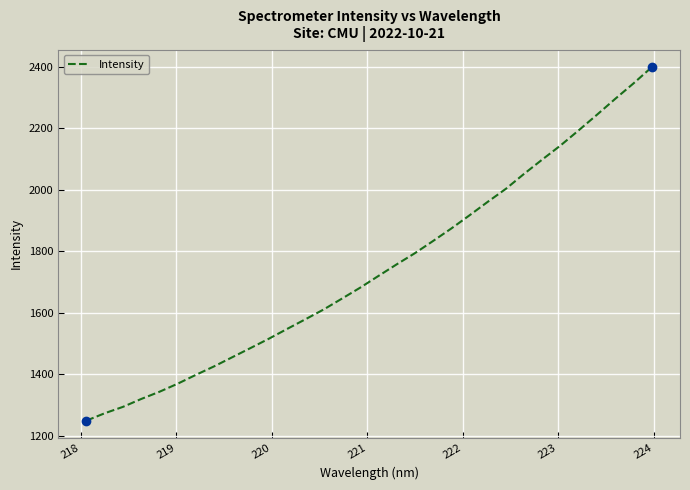

What is the maximum value shown in the chart?

2398.8